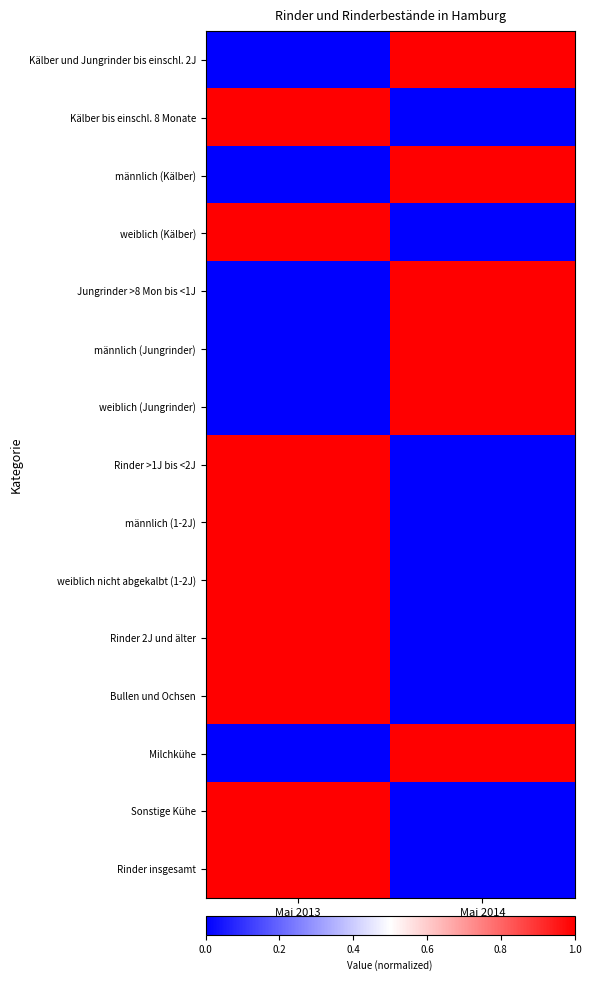

How many distinct data groups are displayed?

15